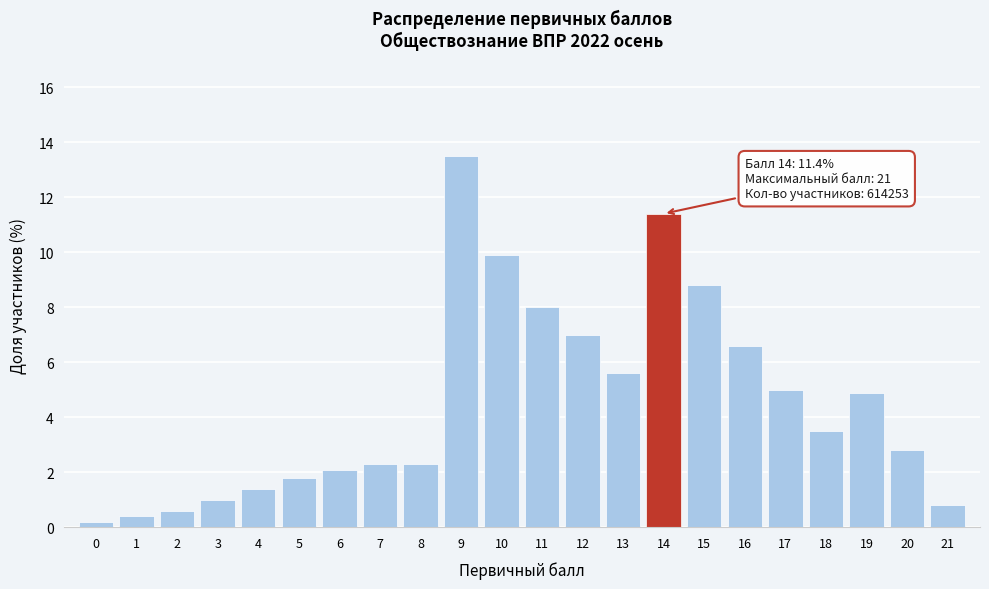

Reading right to left, what are all the values shown in this chart?

21=0.8	20=2.8	19=4.9	18=3.5	17=5.0	16=6.6	15=8.8	14=11.4	13=5.6	12=7.0	11=8.0	10=9.9	9=13.5	8=2.3	7=2.3	6=2.1	5=1.8	4=1.4	3=1.0	2=0.6	1=0.4	0=0.2